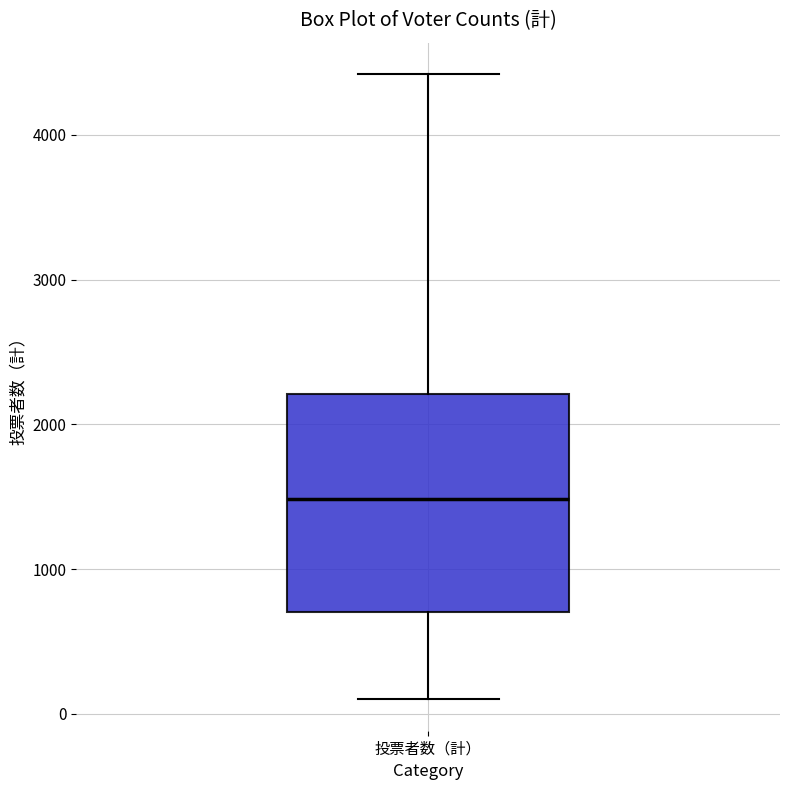

Read this box plot against the y-axis: the position of the median line, the range covered by the box, and the ends of both whiskers. The values are not printed on the chart, so give them approximately, as read against the axis.

median 1500, box 700 to 2200, whiskers 100 to 4400